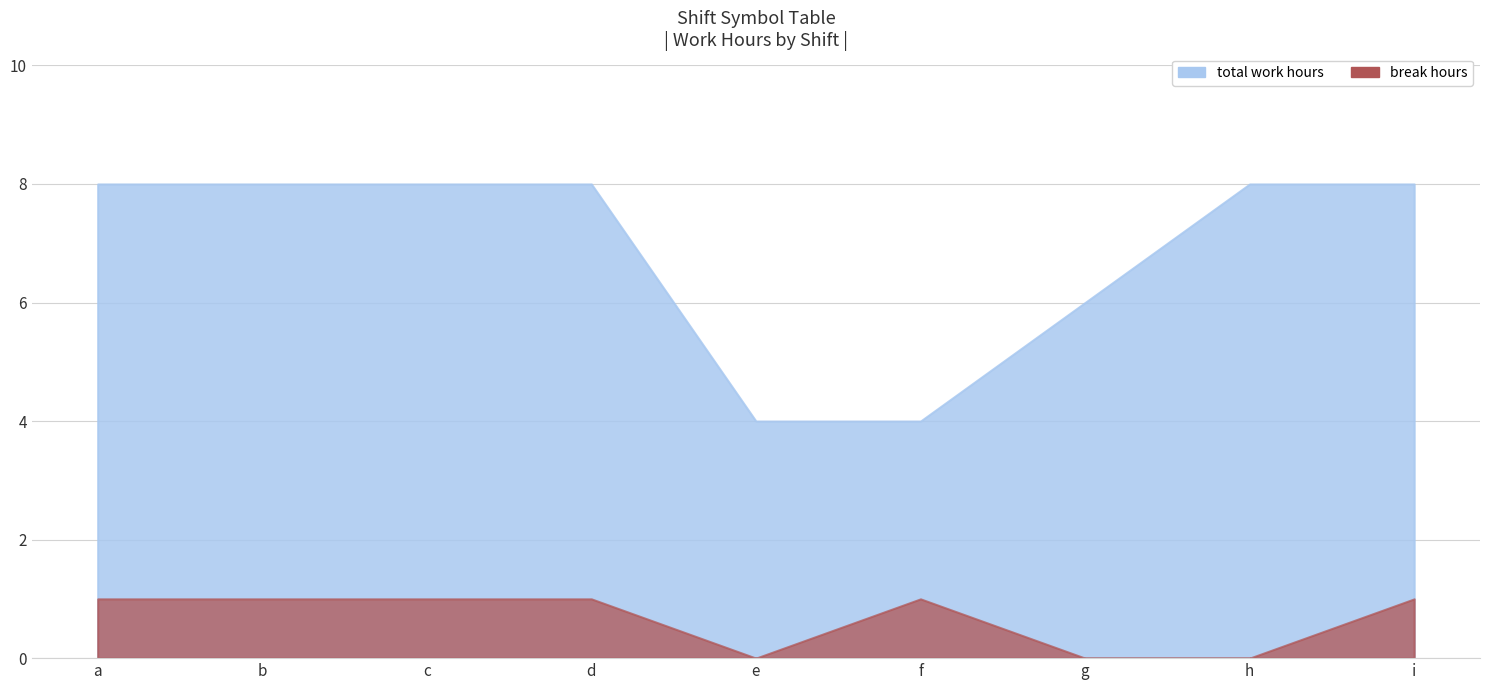

The break_hours series shows 0.4 at g. True or false?

False